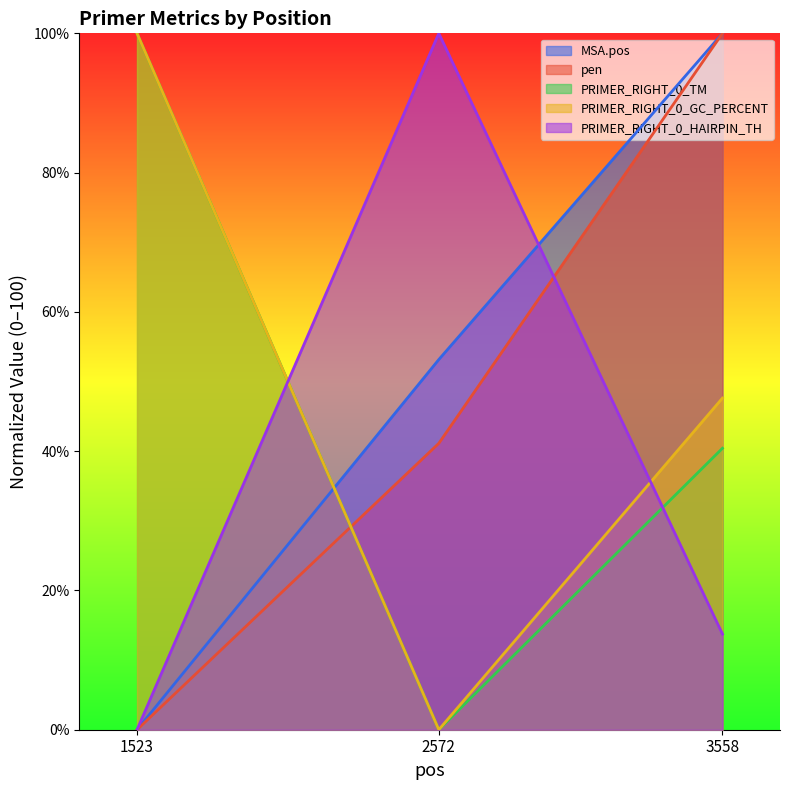

What is the sum of the PRIMER_RIGHT_0_TM values at 3558 and 1523?

140.4